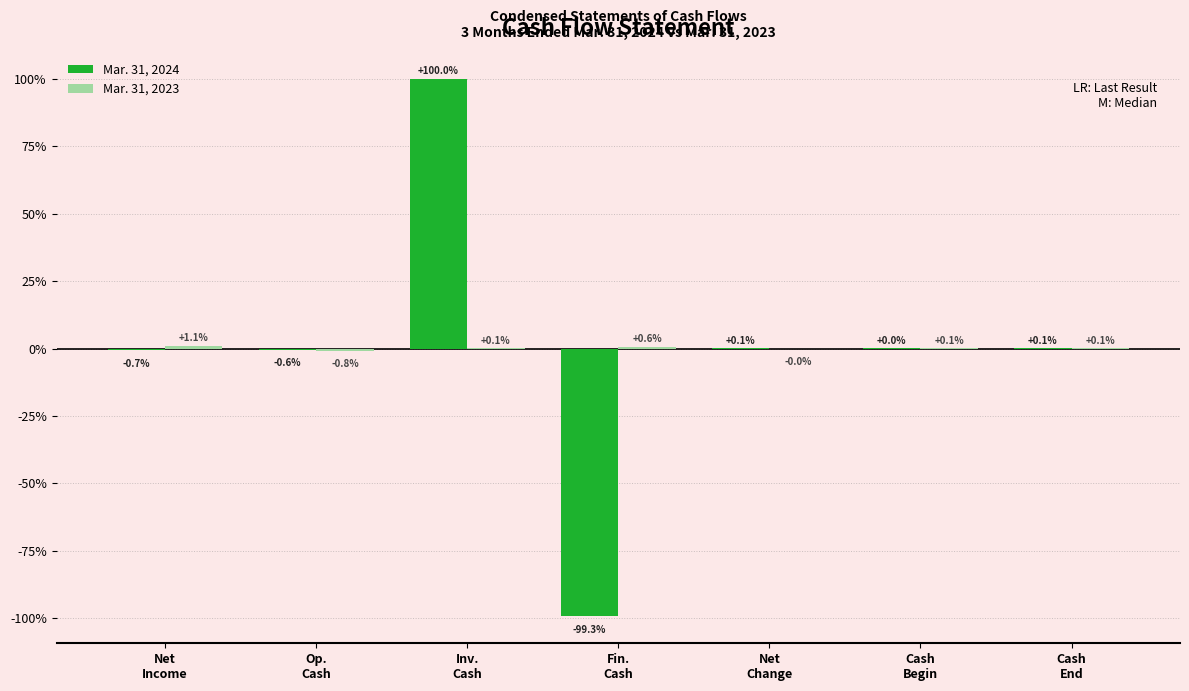

What is the sum of all Mar. 31, 2024 values?

-0.4